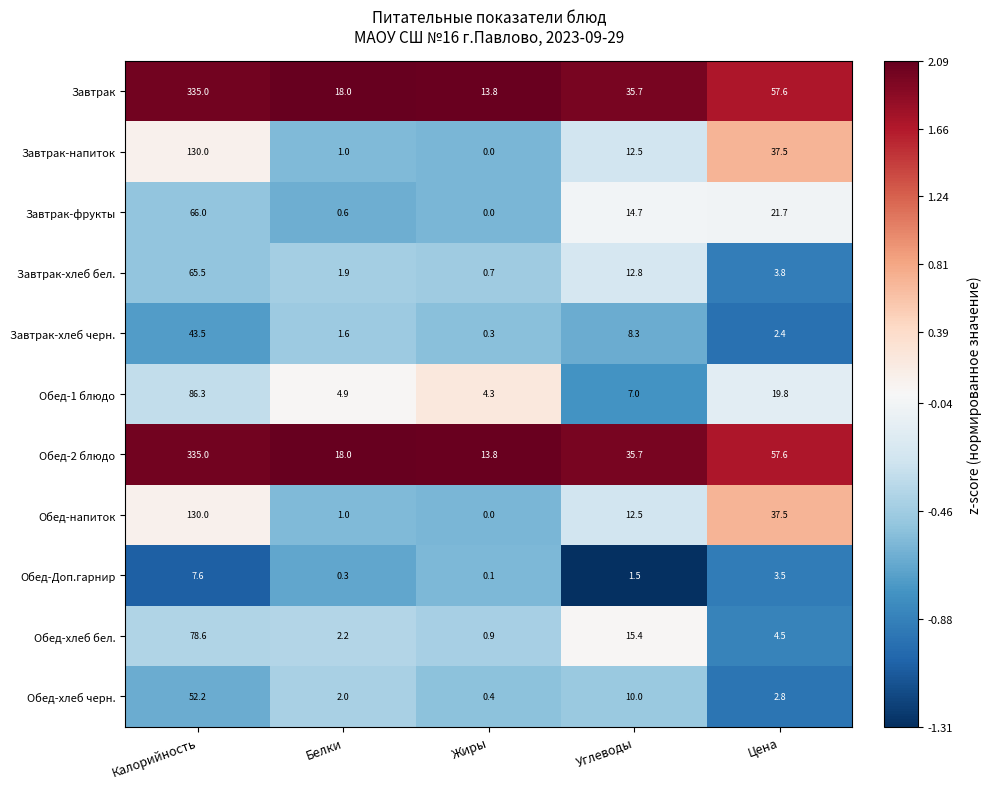

Is it true that Завтрак-напиток equals 1.4 at Белки?

False